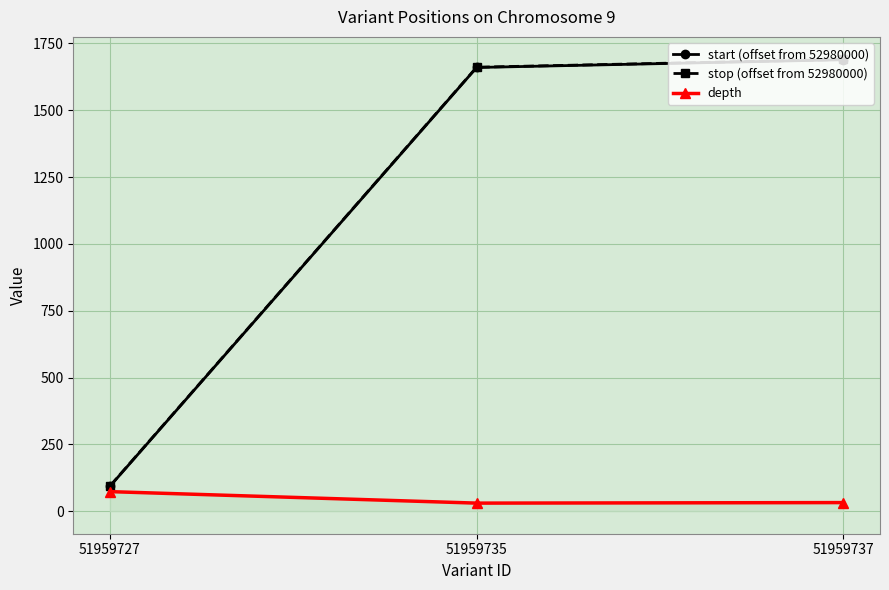

The depth series shows 73 at 51959727. True or false?

True